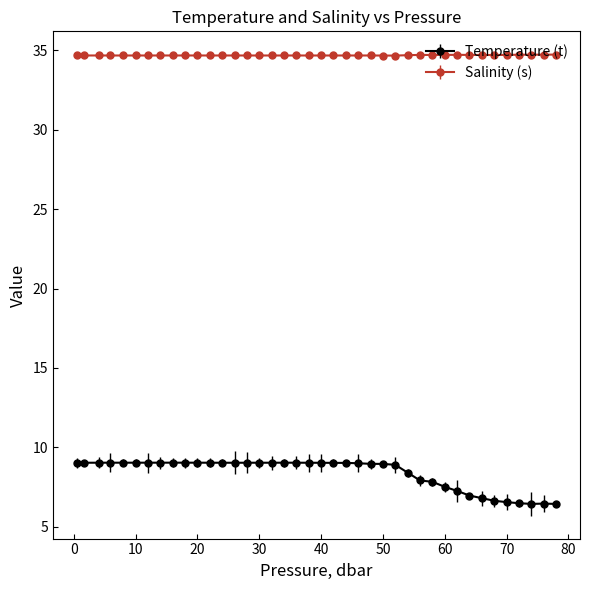

Which series has the largest range (max minus min)?

Temperature (t)